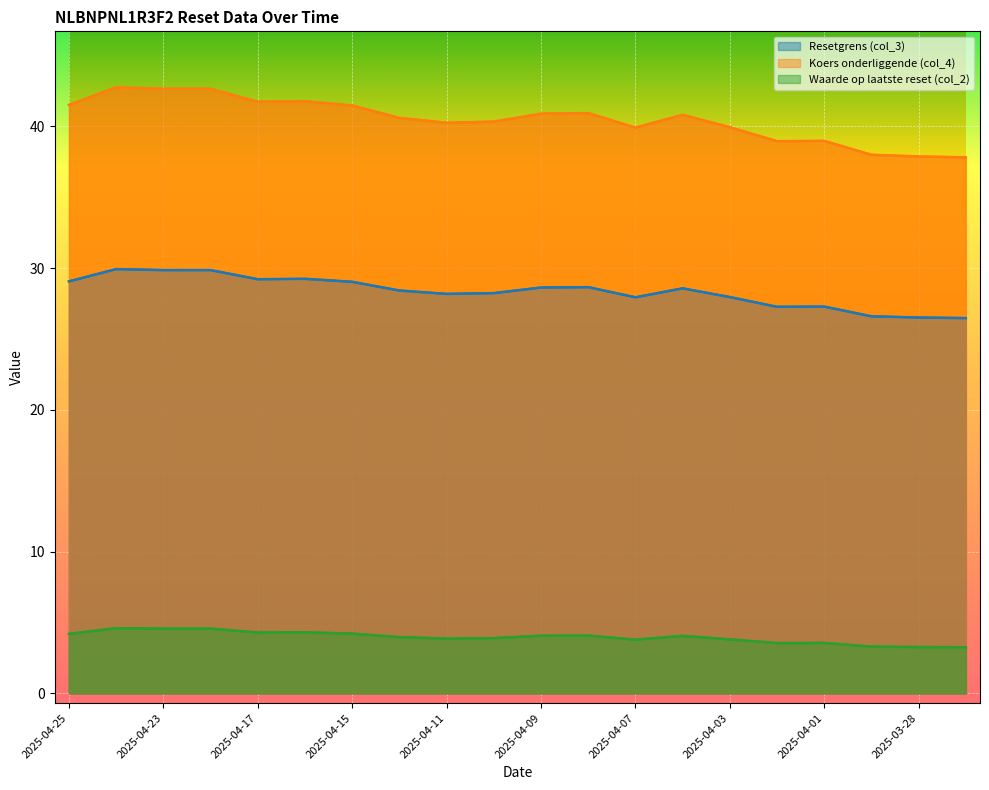

Reading left to right, extract all data points from this chart.

Resetgrens (col_3): 29.1	29.9	29.9	29.9	29.2	29.2	29.0	28.4	28.2	28.2	28.6	28.7	27.9	28.6	28.0	27.3	27.3	26.6	26.5	26.5
Koers onderliggende (col_4): 41.5	42.8	42.7	42.7	41.7	41.8	41.5	40.6	40.3	40.3	40.9	40.9	39.9	40.8	39.9	39.0	39.0	38.0	37.9	37.8
Waarde op laatste reset (col_2): 4.2	4.6	4.6	4.6	4.3	4.3	4.2	4.0	3.9	3.9	4.1	4.1	3.8	4.0	3.8	3.5	3.5	3.3	3.3	3.2